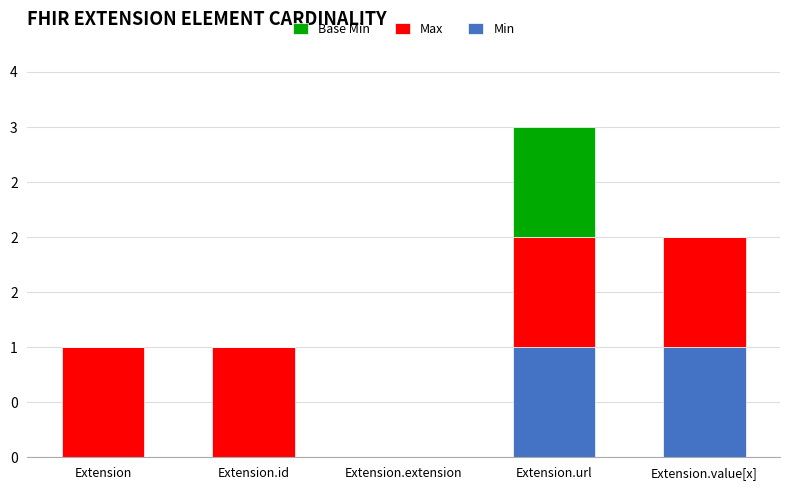

The value of Max at Extension.url is 1. True or false?

False